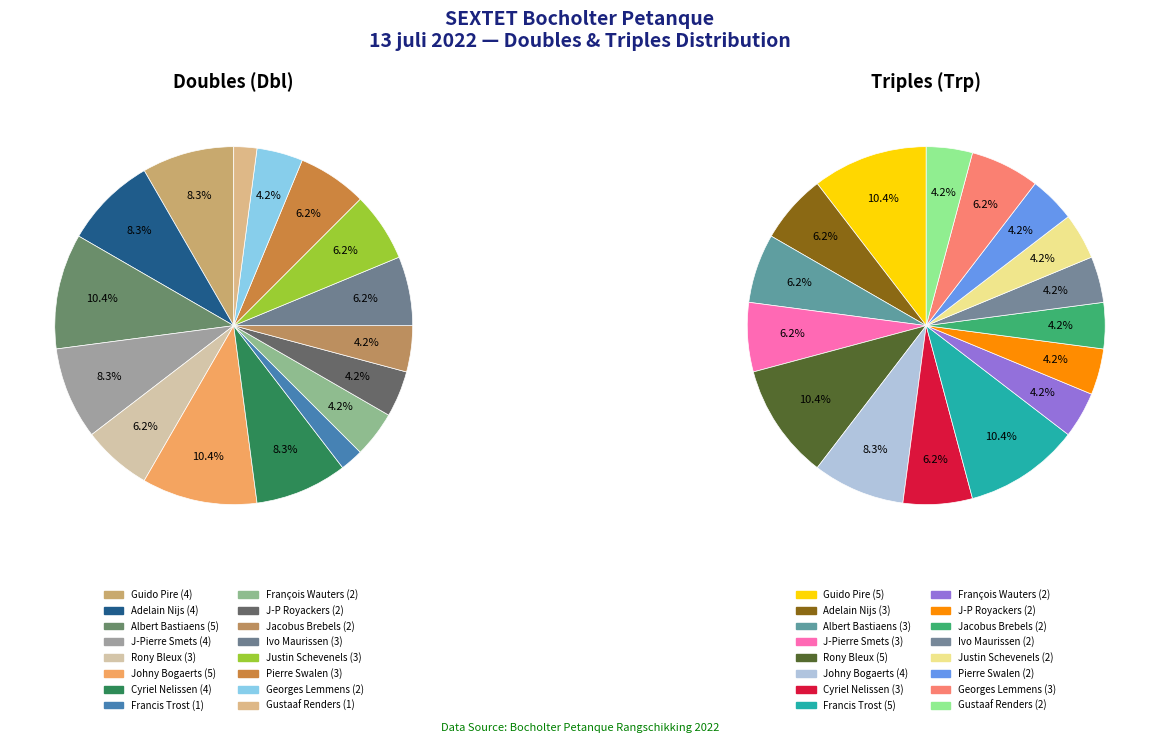

Which category has the smallest portion of the pie?

Francis Trost